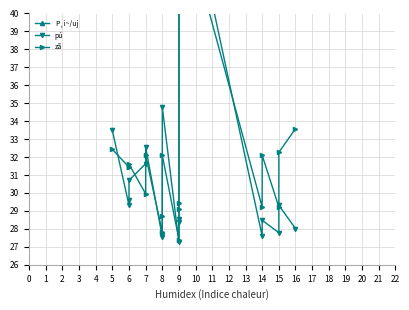

In pú, how many points are higher than both neighbors (excluding endpoints)?

5